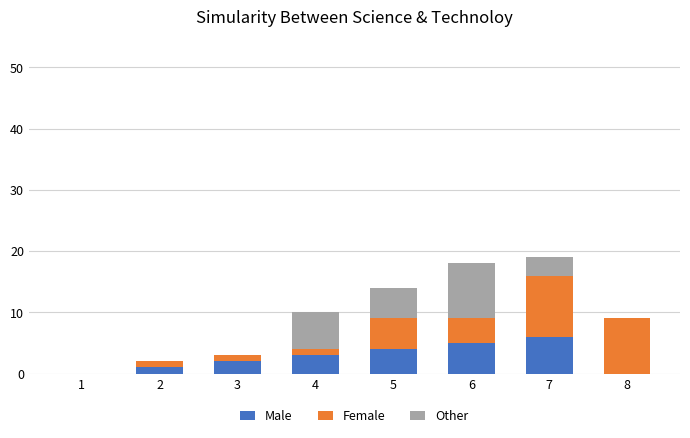

Is it true that Male equals 4 at 5?

True